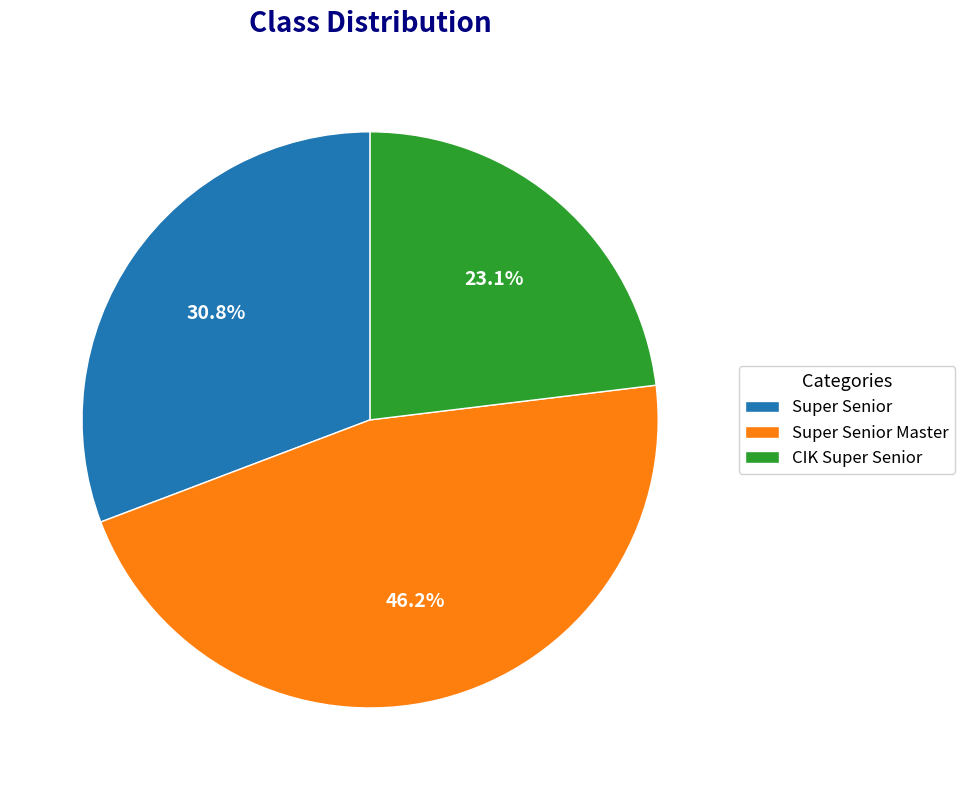

To the nearest percent, what percentage of the pie is Super Senior Master?

46%